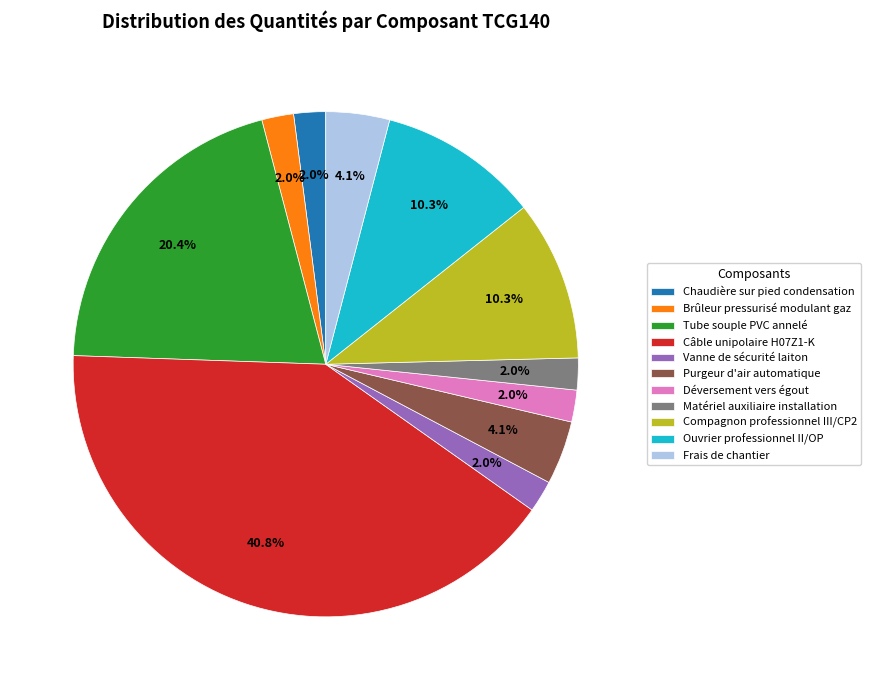

Between Ouvrier professionnel II/OP and Déversement vers égout, which is larger?

Ouvrier professionnel II/OP